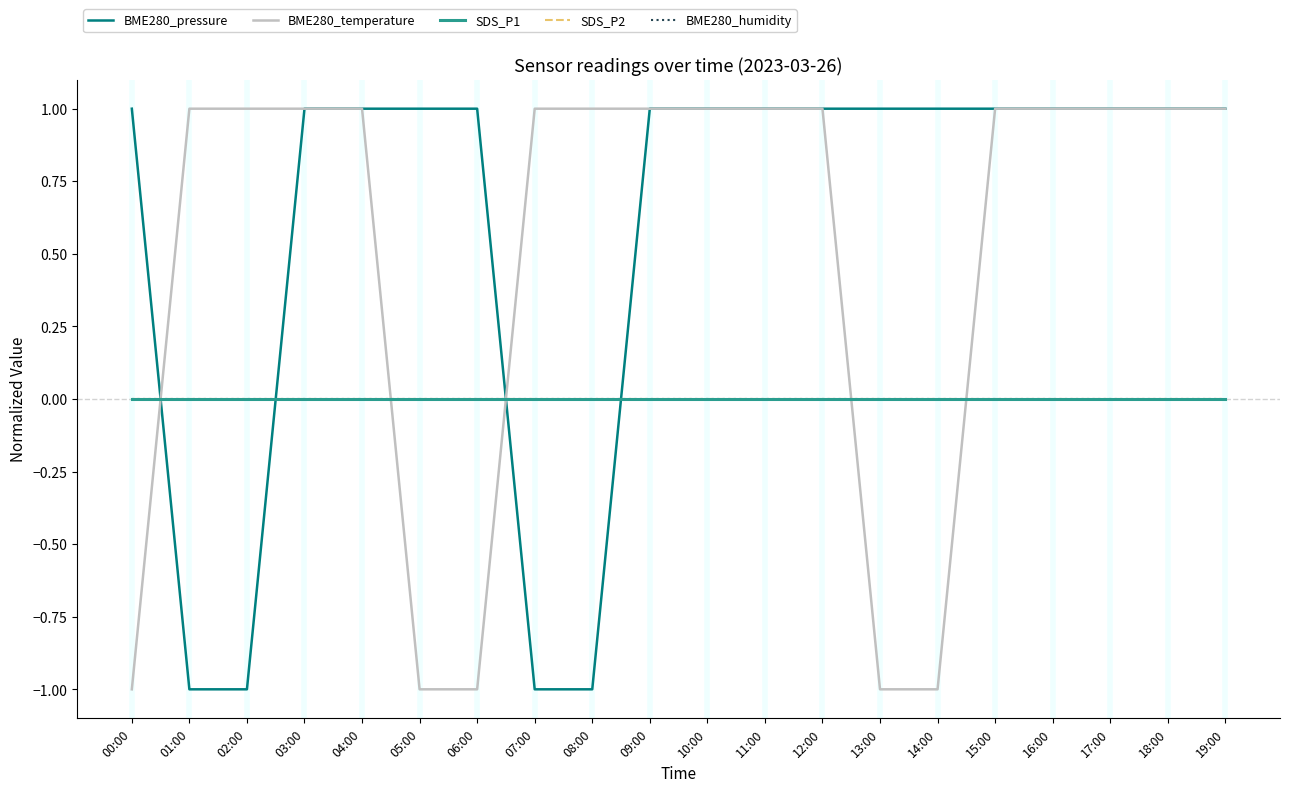

Which has a higher value, 09:00 or 14:00?

09:00